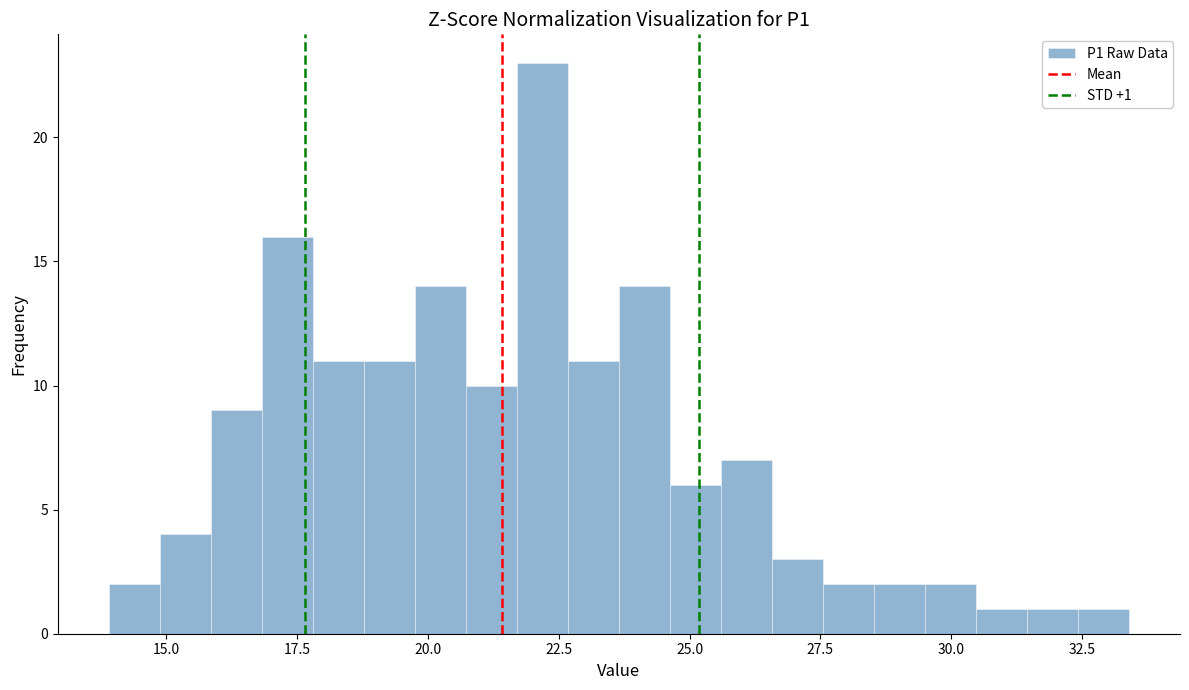

Around what value on the x-axis is the tallest bar? Give the approximate position of its centre, as read against the axis.

22.0